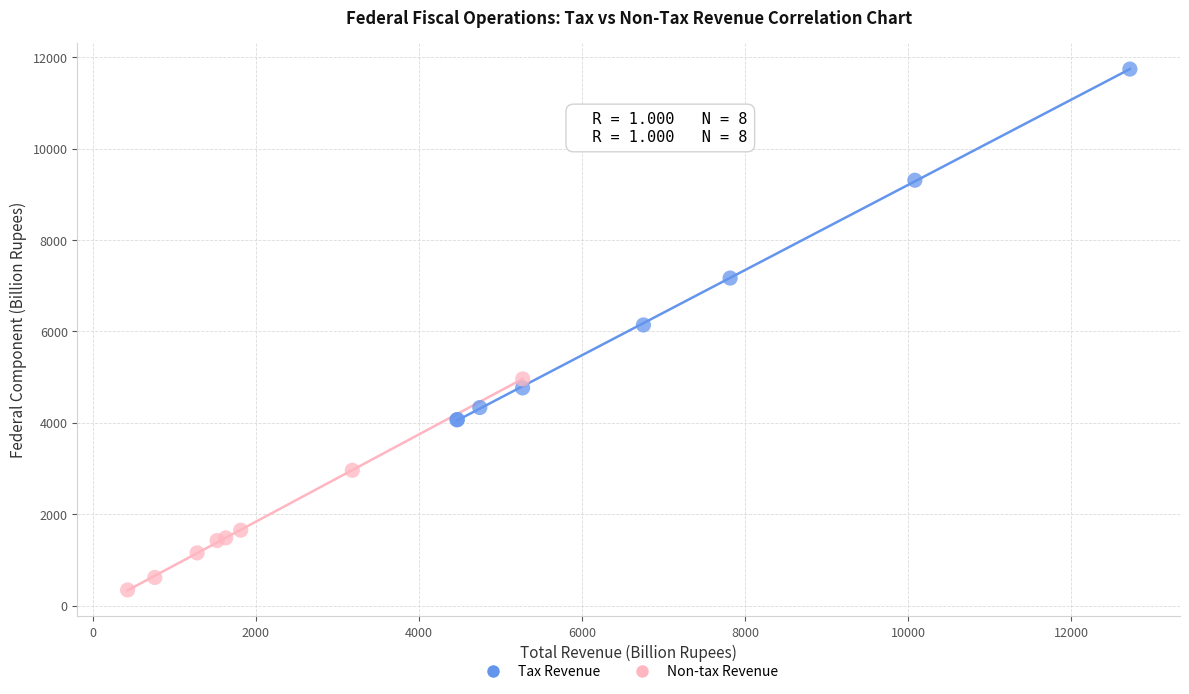

What are all the series names shown in the legend?

Tax Revenue, Non-tax Revenue